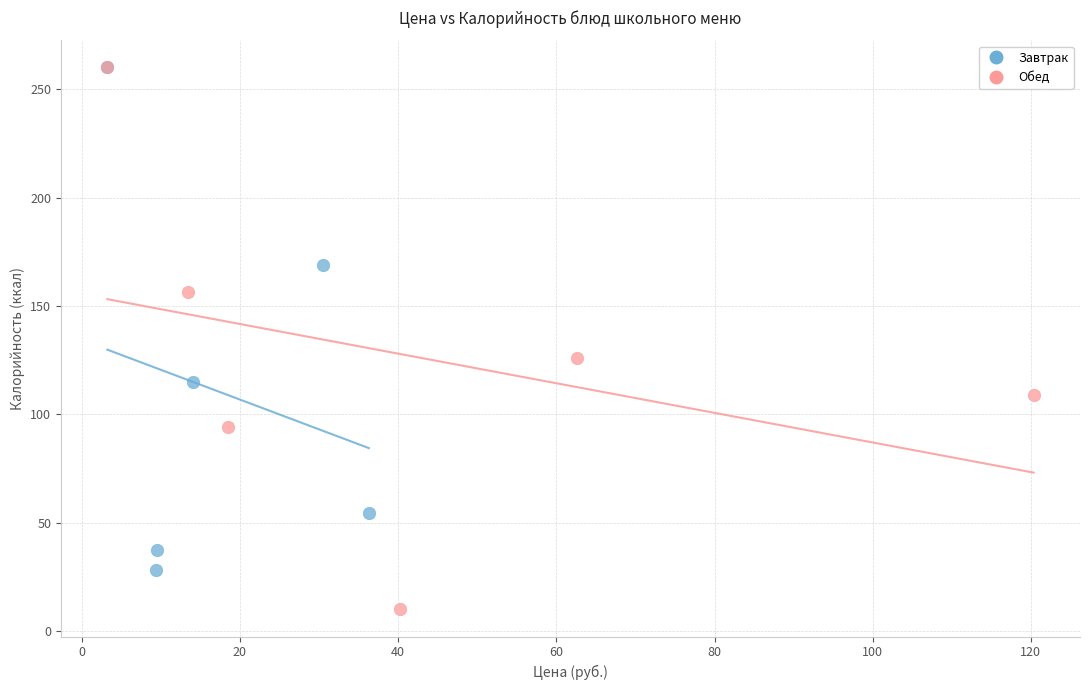

Which series reaches the minimum Y coordinate?

Обед